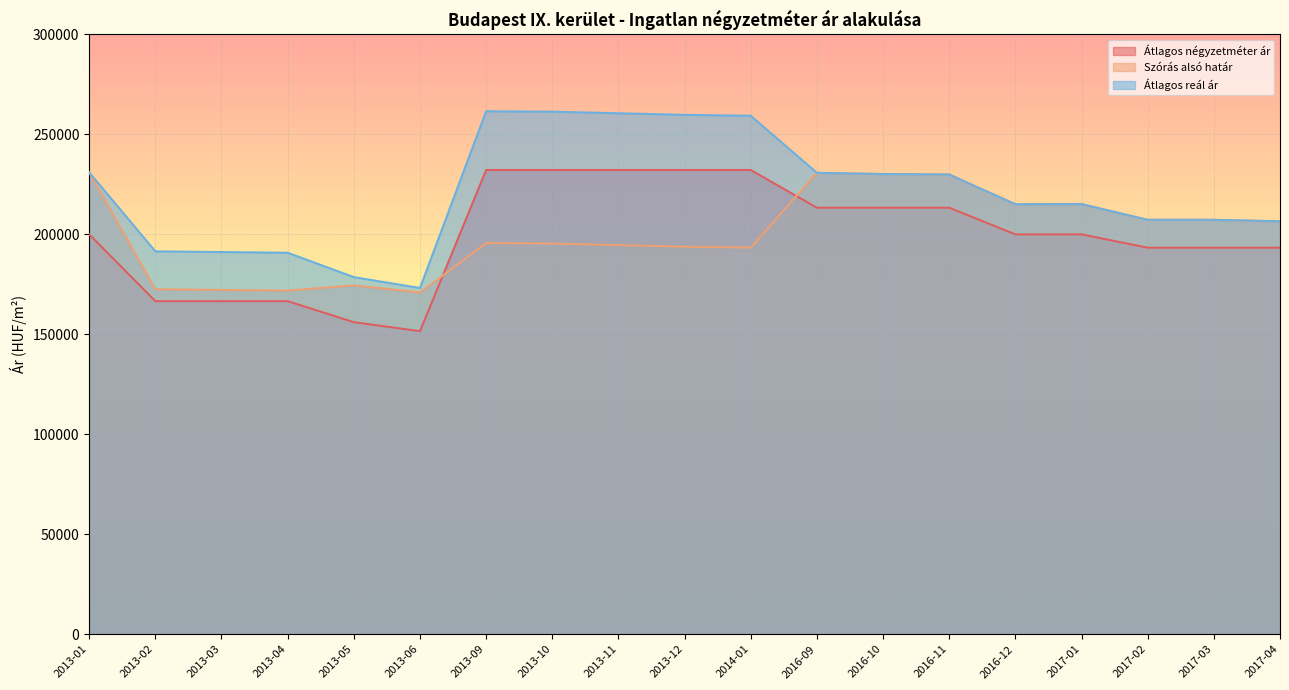

What is the difference between the Átlagos reál ár values at 2017-01 and 2017-02?

7878